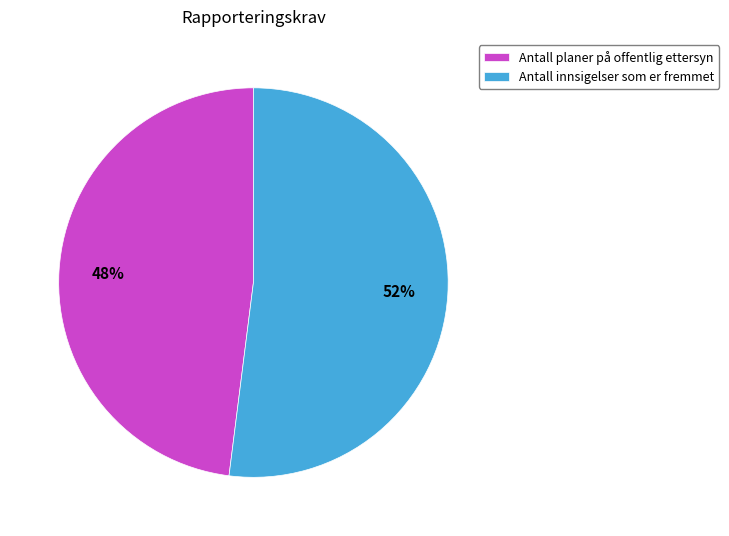

How many segments does this pie chart have?

2